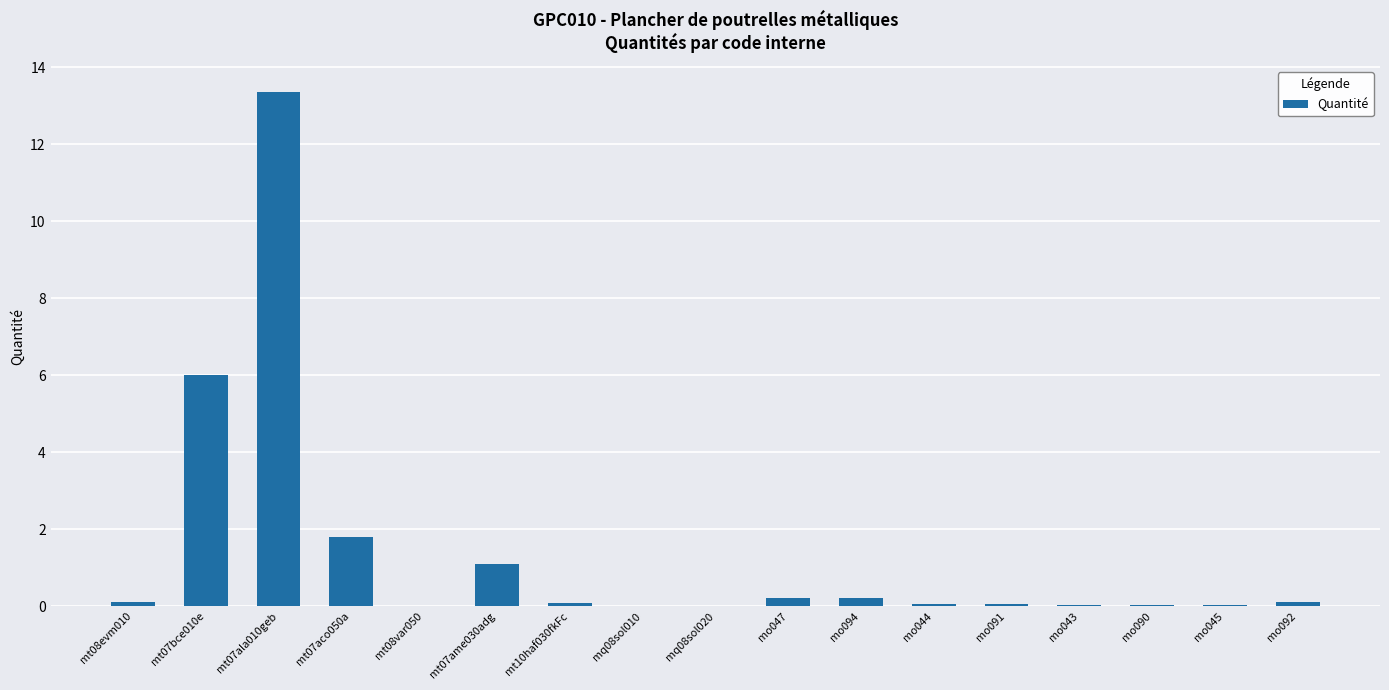

What is the sum of all values?

23.2